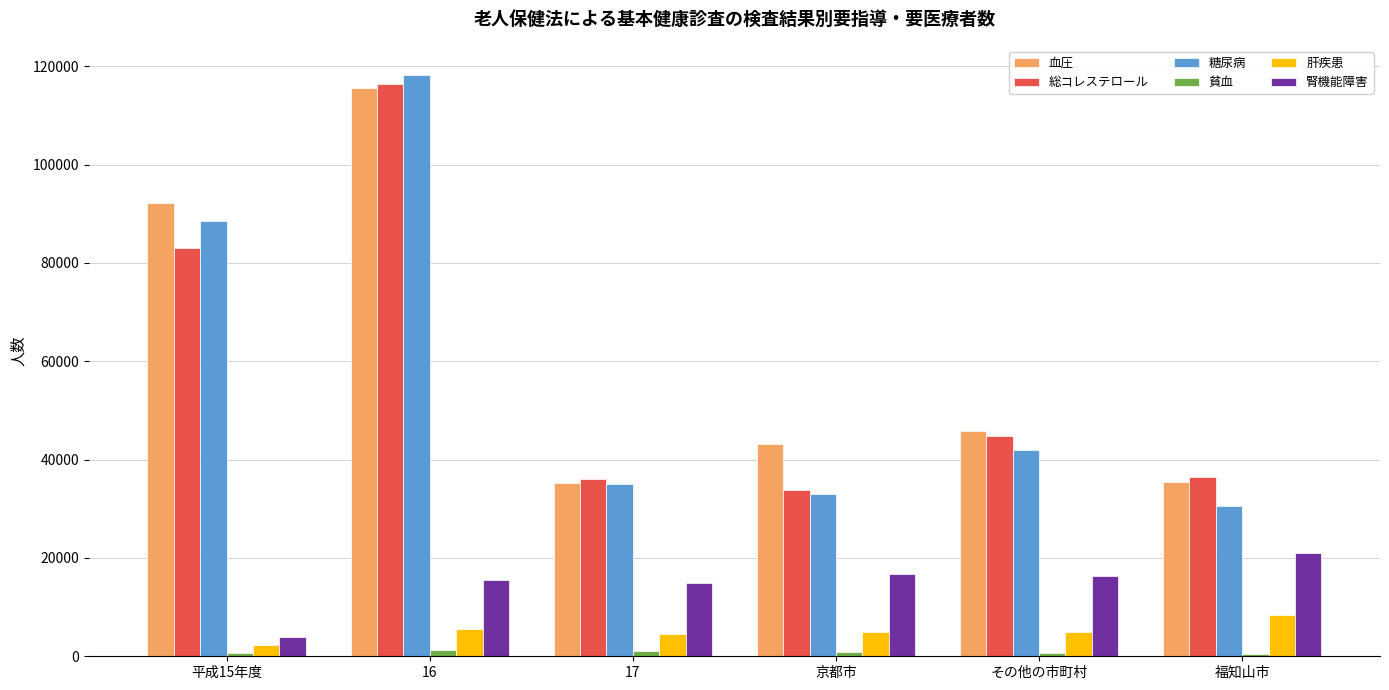

What is the total value across all series at 福知山市?

132443